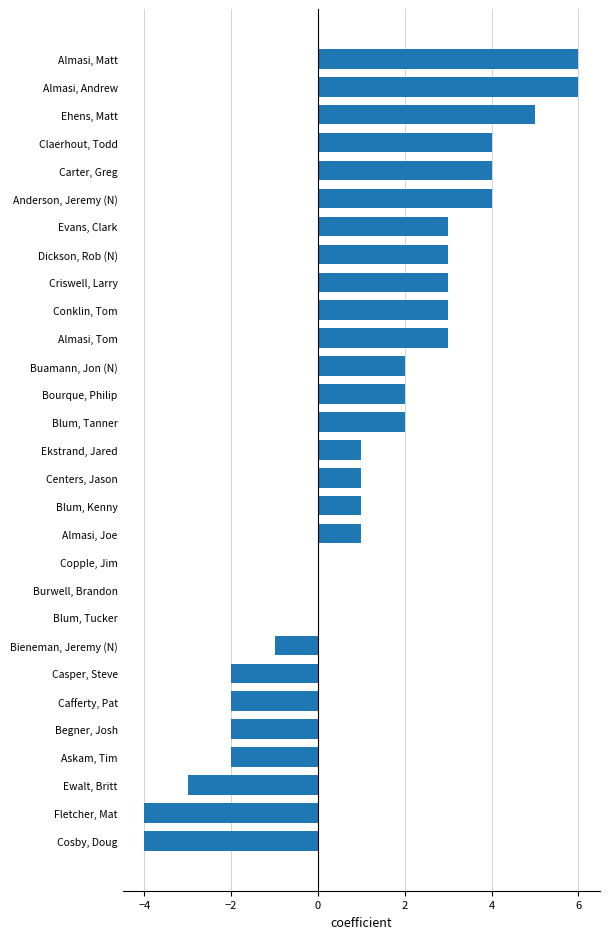

How many categories are shown in the chart?

29